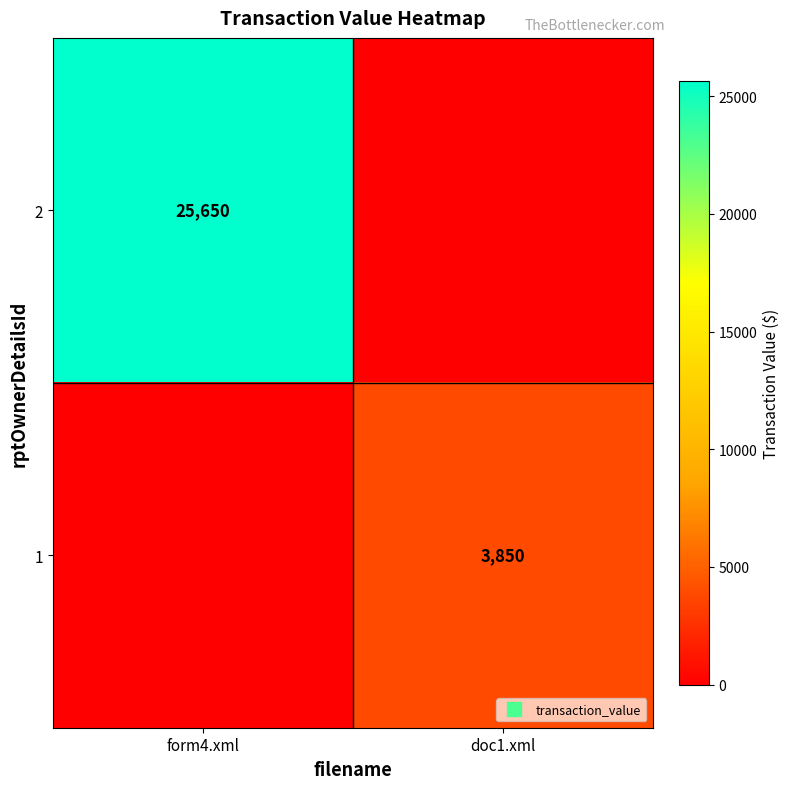

At how many categories does at least one series exceed 17515?

1